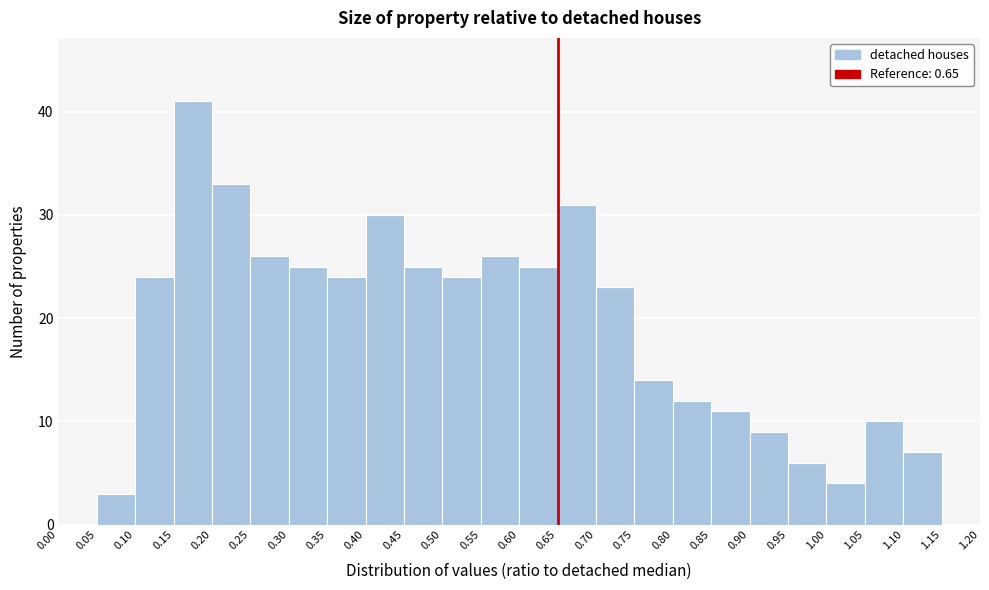

Reading left to right, transcribe this chart: for each bar, give the range it covers on the x-axis and its height. The values are not printed on the chart, so give them approximately, as read against the axis.

0.00 to 0.05: 0
0.05 to 0.10: 3
0.10 to 0.15: 24
0.15 to 0.20: 41
0.20 to 0.25: 33
0.25 to 0.30: 26
0.30 to 0.35: 25
0.35 to 0.40: 24
0.40 to 0.45: 30
0.45 to 0.50: 25
0.50 to 0.55: 24
0.55 to 0.60: 26
0.60 to 0.65: 25
0.65 to 0.70: 31
0.70 to 0.75: 23
0.75 to 0.80: 14
0.80 to 0.85: 12
0.85 to 0.90: 11
0.90 to 0.95: 9
0.95 to 1.00: 6
1.00 to 1.05: 4
1.05 to 1.10: 10
1.10 to 1.15: 7
1.15 to 1.20: 0